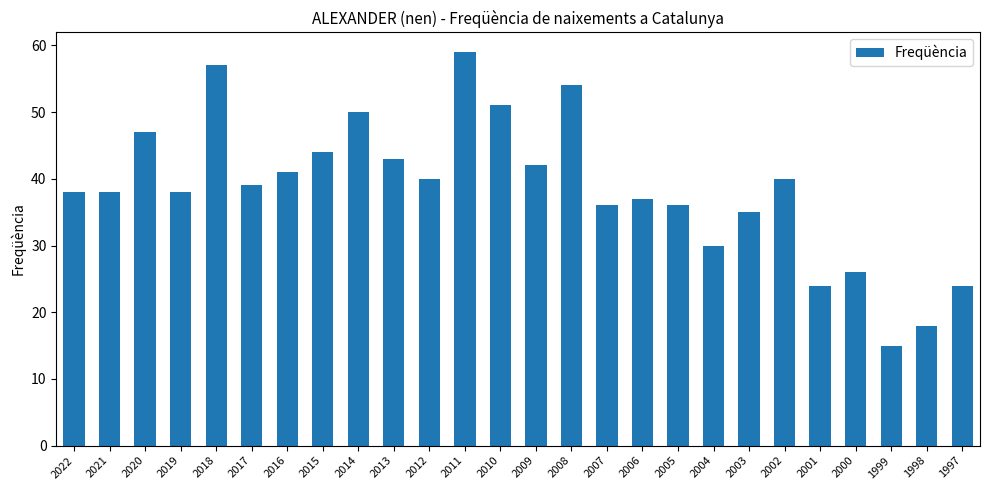

True or false: the data shows 44 at 2015.

True